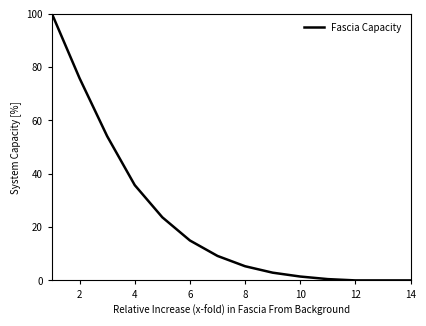

What is the difference between the maximum and minimum values?

100.0